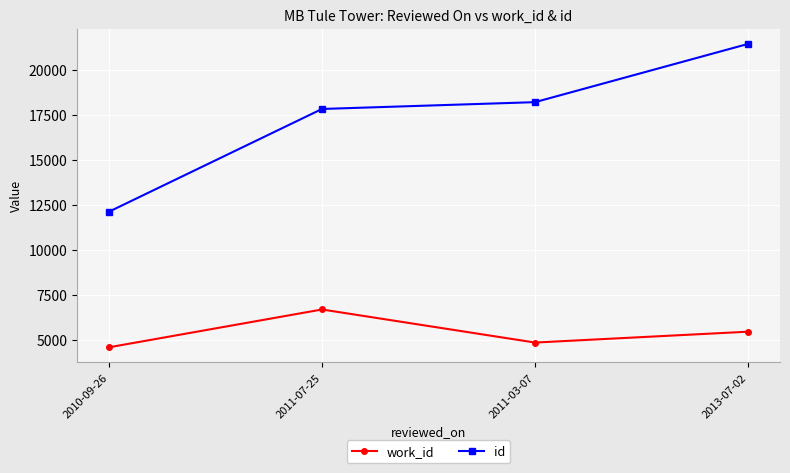

What is the highest value of the work_id series?

6708